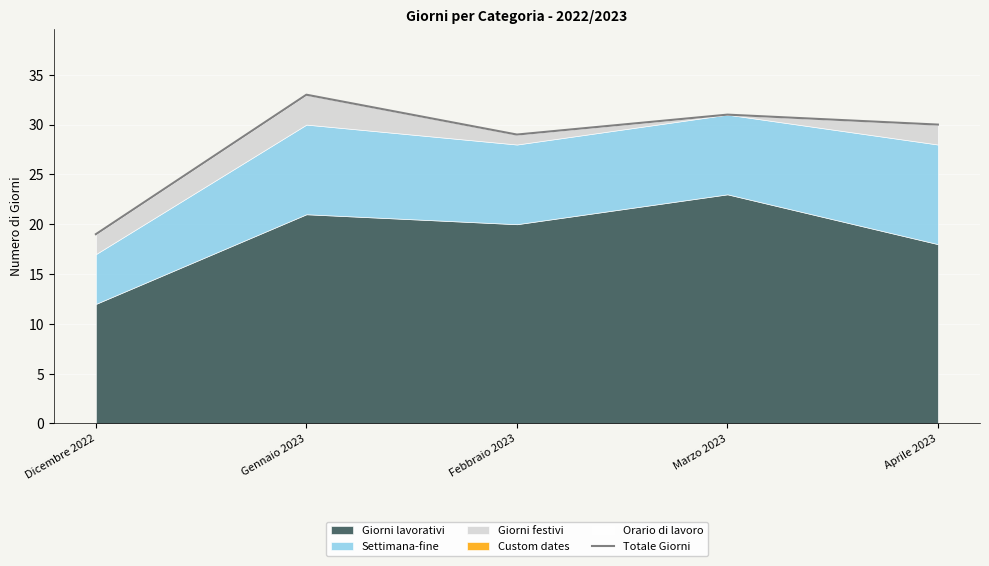

True or false: the data shows 10 at Febbraio 2023.

False